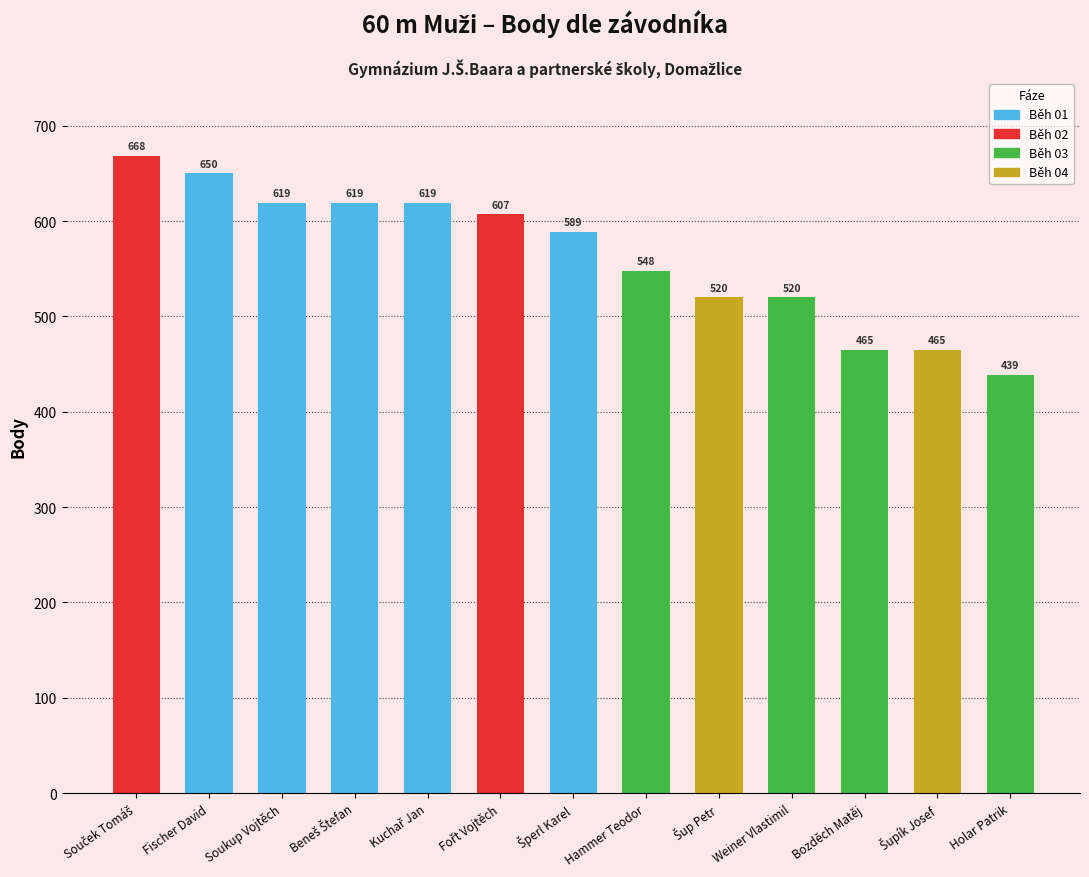

Which has a higher value, Bozděch Matěj or Fořt Vojtěch?

Fořt Vojtěch